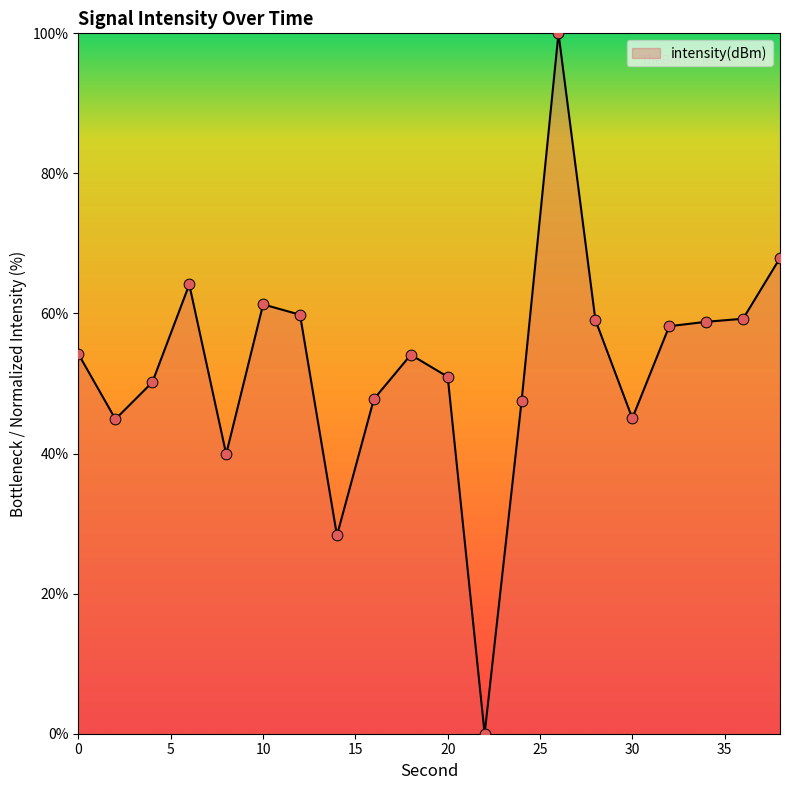

How many lines are shown in the chart?

1